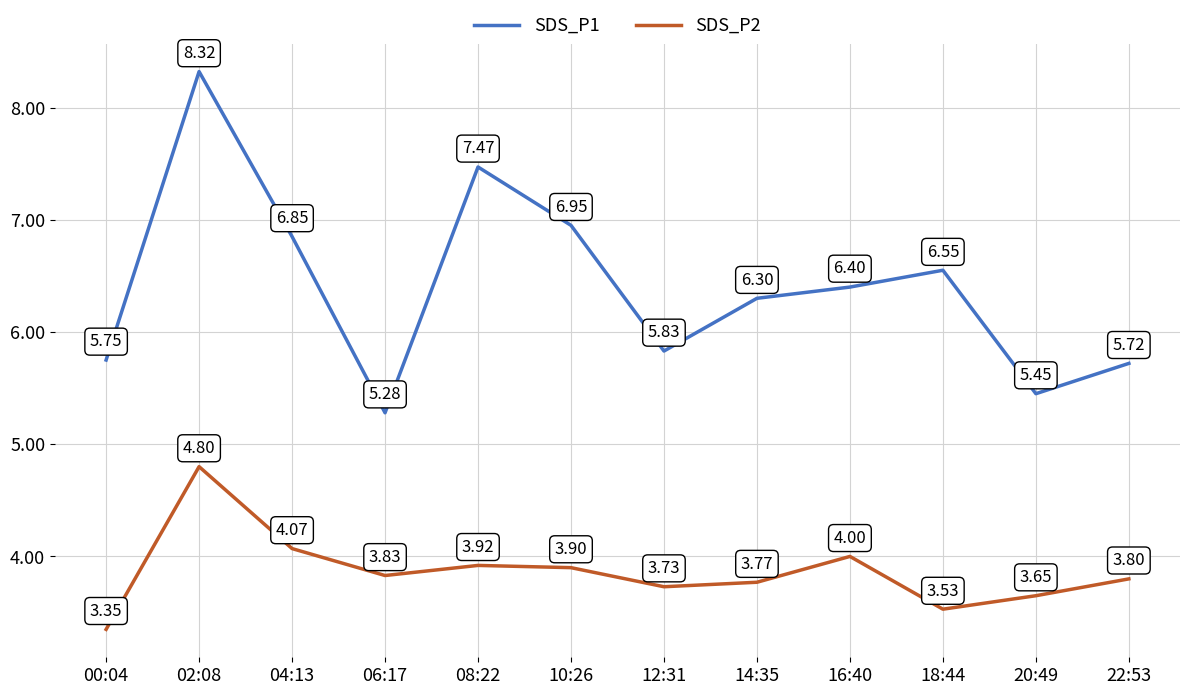

What is the average value of the SDS_P1 series?

6.4